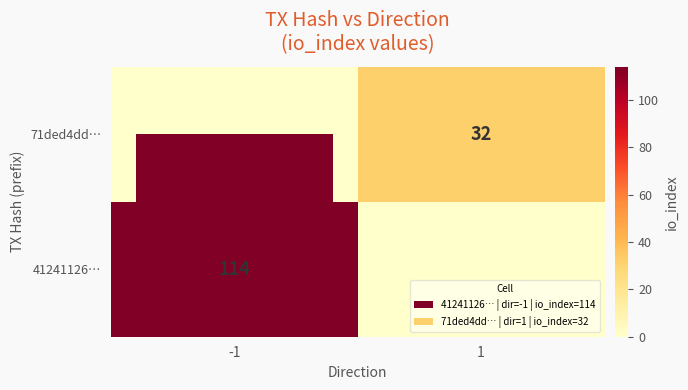

Rank the series at -1 from highest to lowest value.

41241126…, 71ded4dd…